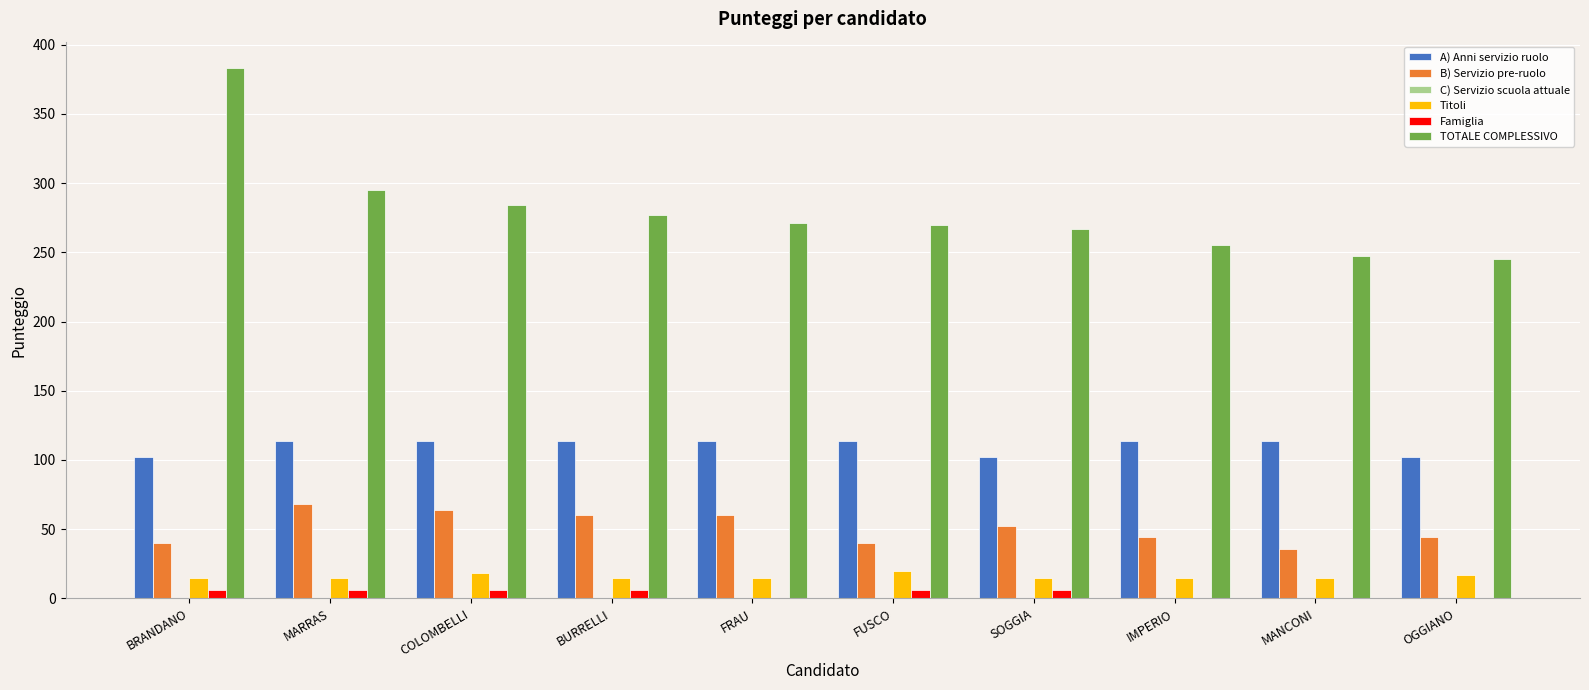

Between BRANDANO and MARRAS, which series saw the biggest shift?

TOTALE COMPLESSIVO